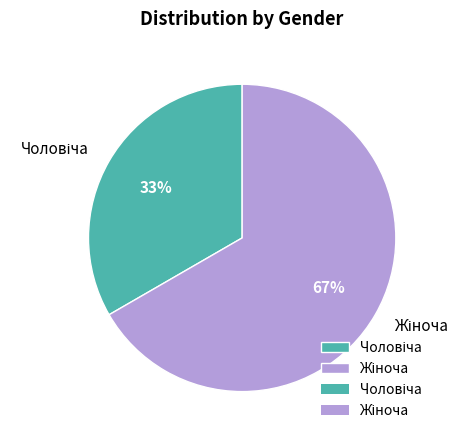

To the nearest percent, what is the average slice percentage?

50%